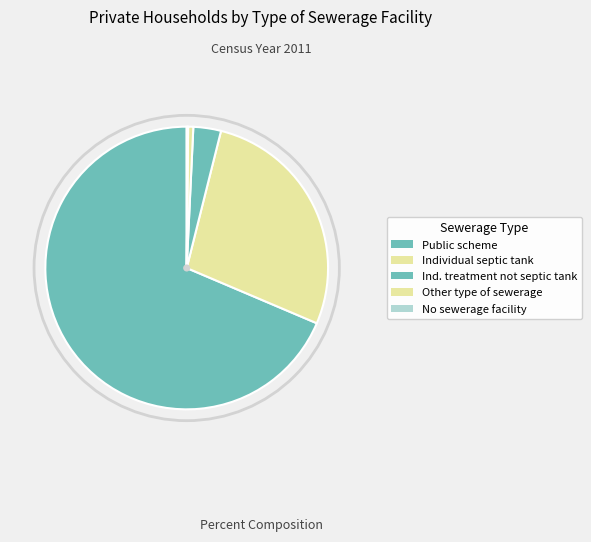

How many segments does this pie chart have?

5